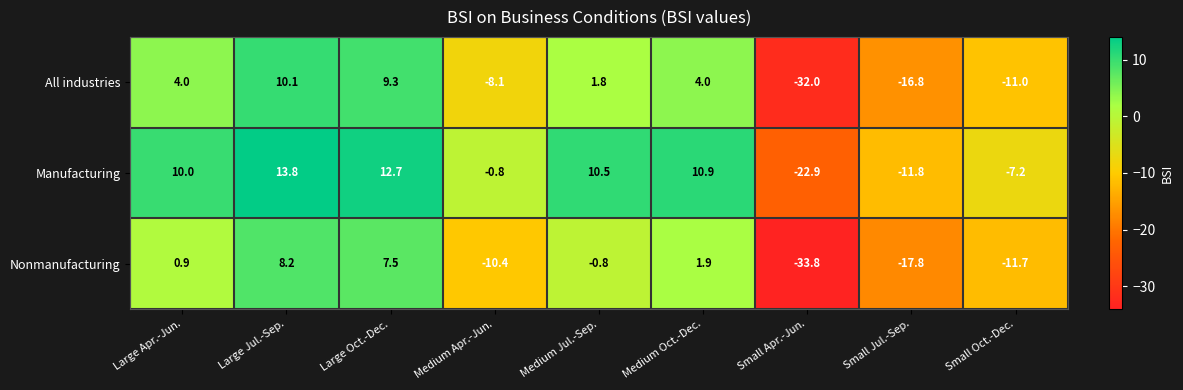

How many values in Nonmanufacturing are above zero?

4